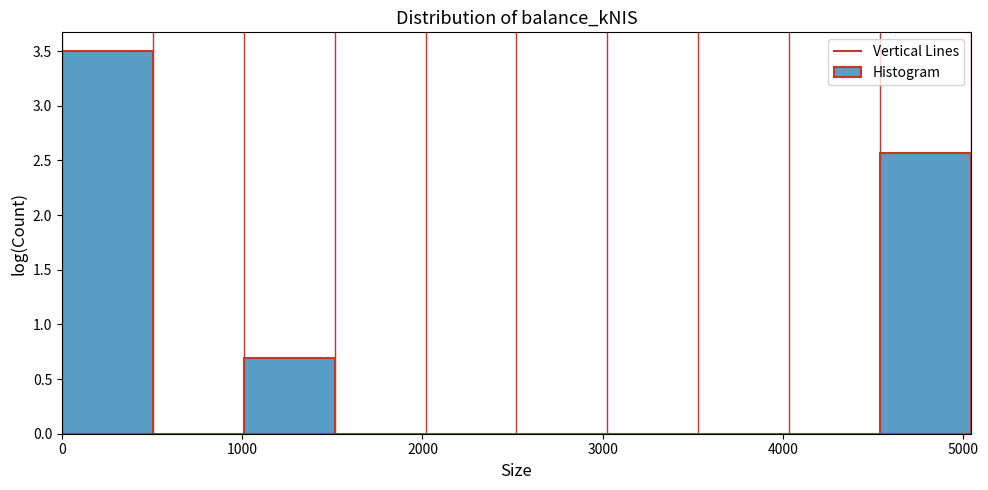

Which range on the x-axis has the tallest bar?

0 to 500